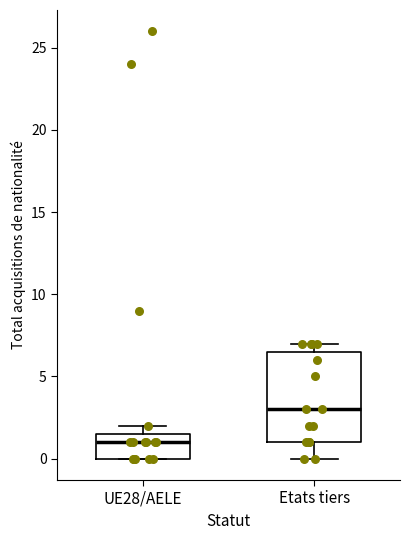

Where does the lower whisker of the box for Etats tiers end on the y-axis? The values are not printed on the chart, so give them approximately, as read against the axis.

0.0